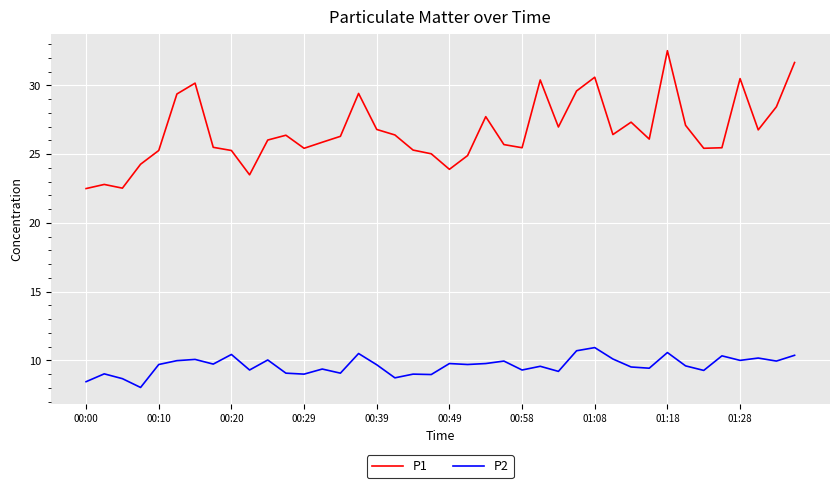

Which series has the widest spread of values?

P1